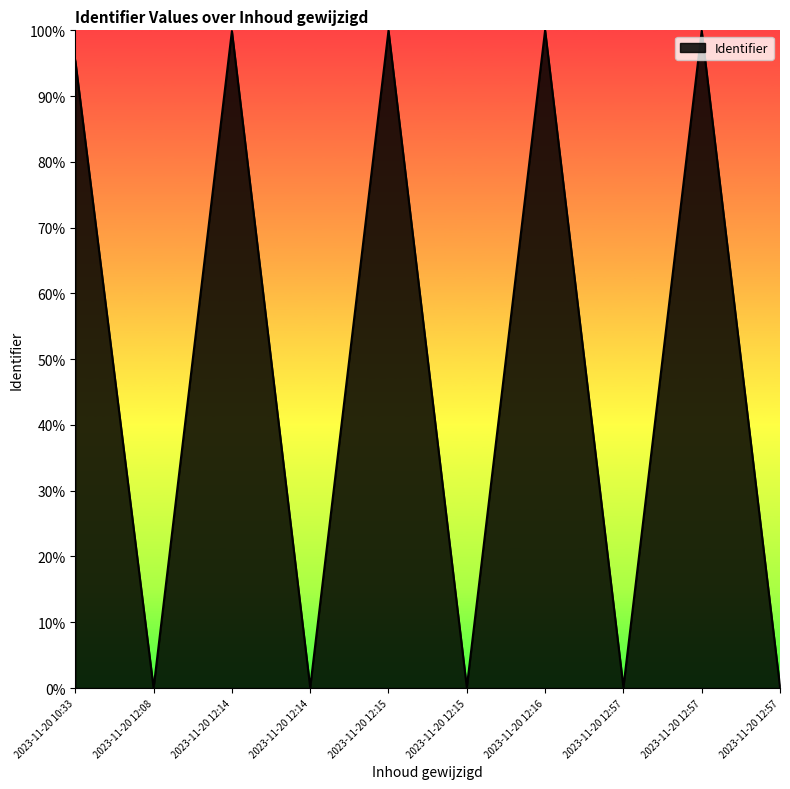

How many lines are shown in the chart?

1